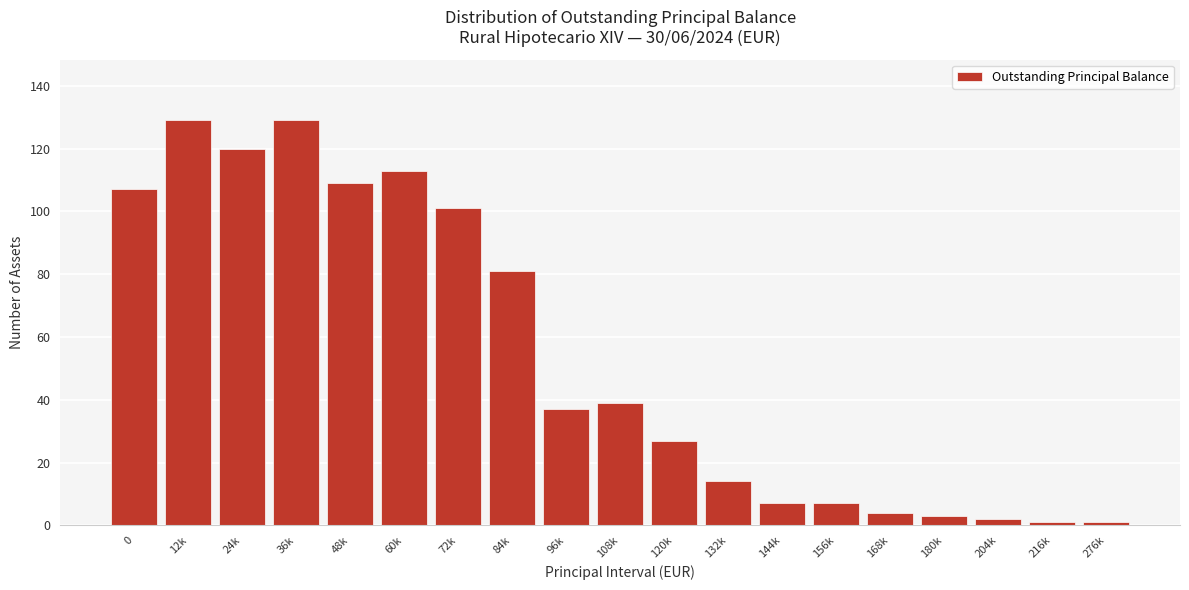

Reading left to right, extract all data points from this chart.

0=107	12k=129	24k=120	36k=129	48k=109	60k=113	72k=101	84k=81	96k=37	108k=39	120k=27	132k=14	144k=7	156k=7	168k=4	180k=3	204k=2	216k=1	276k=1